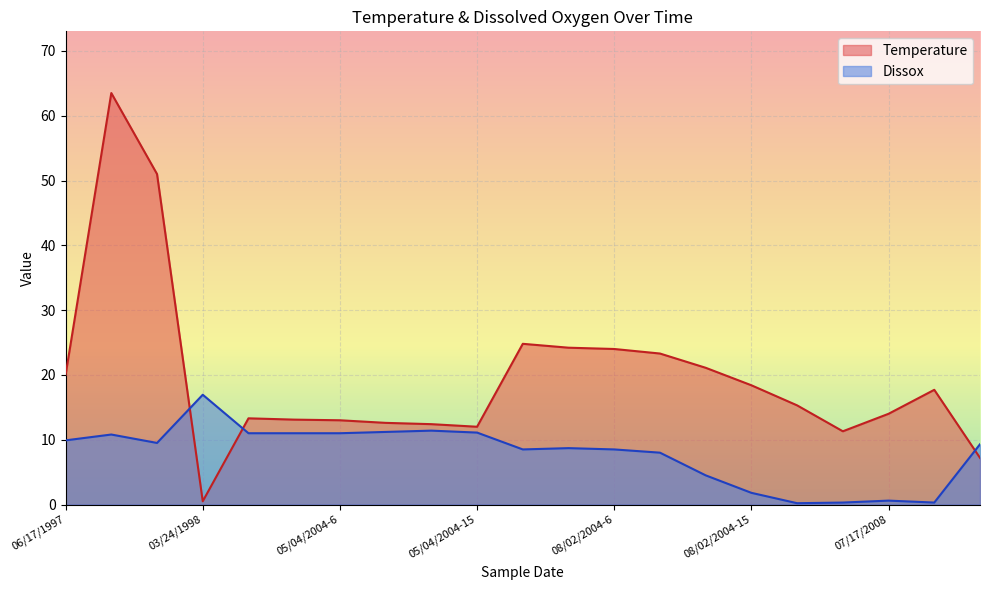

At which category does the chart reach its minimum across all series?

08/02/2004-18